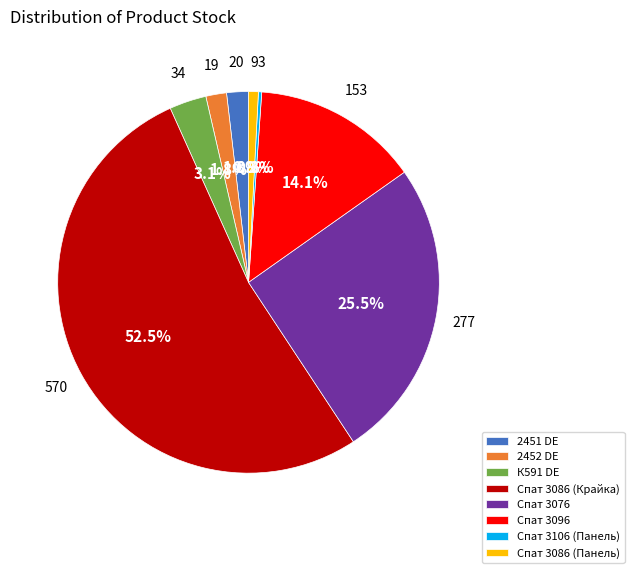

What is the largest slice in the pie chart?

Спат 3086 (Крайка)